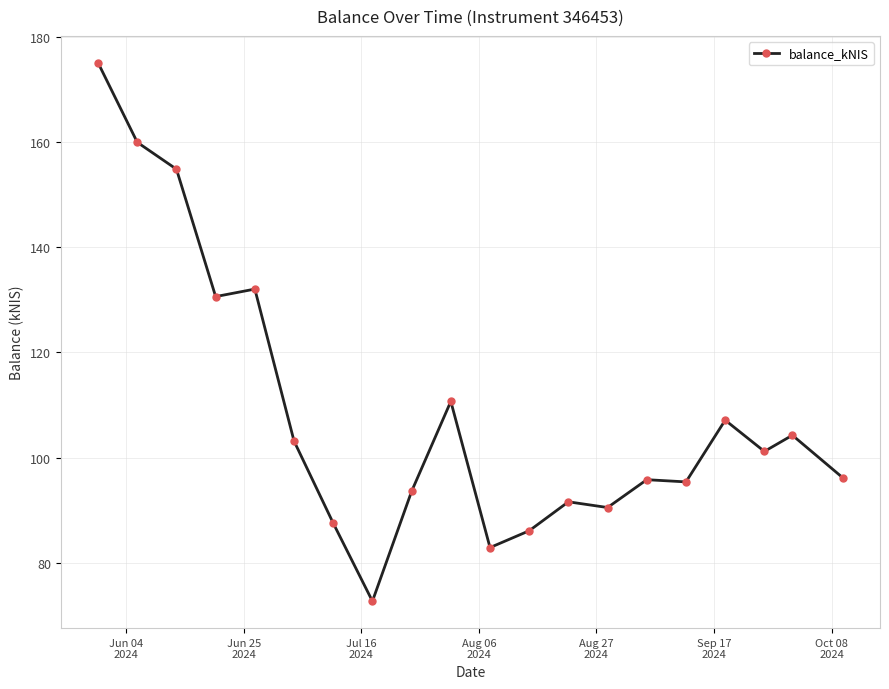

What is the maximum value shown in the chart?

175.1